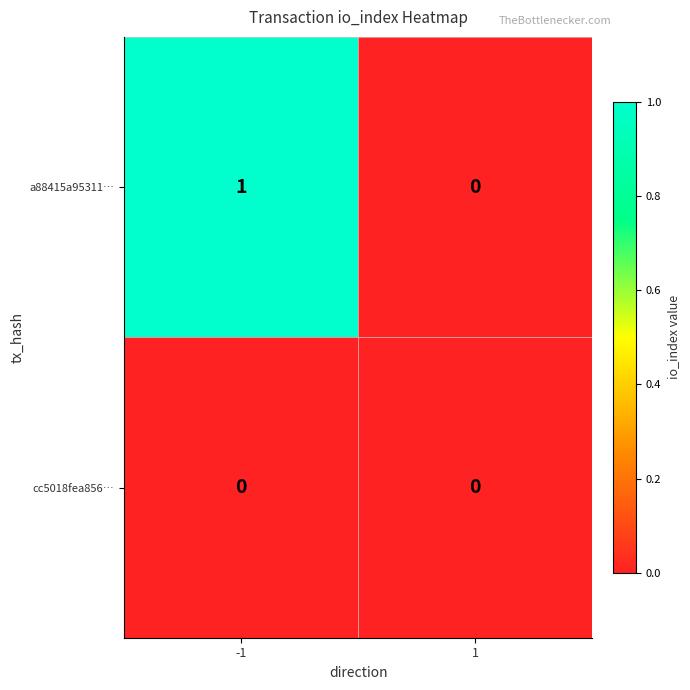

List the series in order of their peak value, lowest first.

cc5018fea856…, a88415a95311…